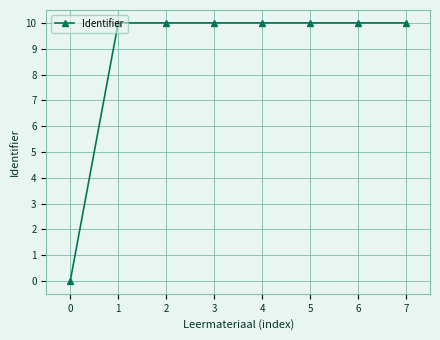

What value does the data have at 2?

10.0